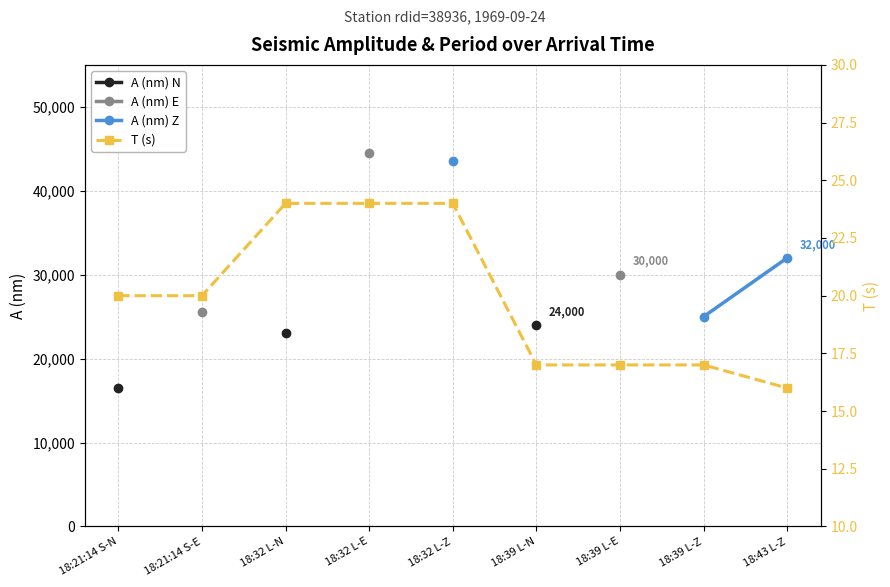

What is the lowest value of the T (s) series?

16.0